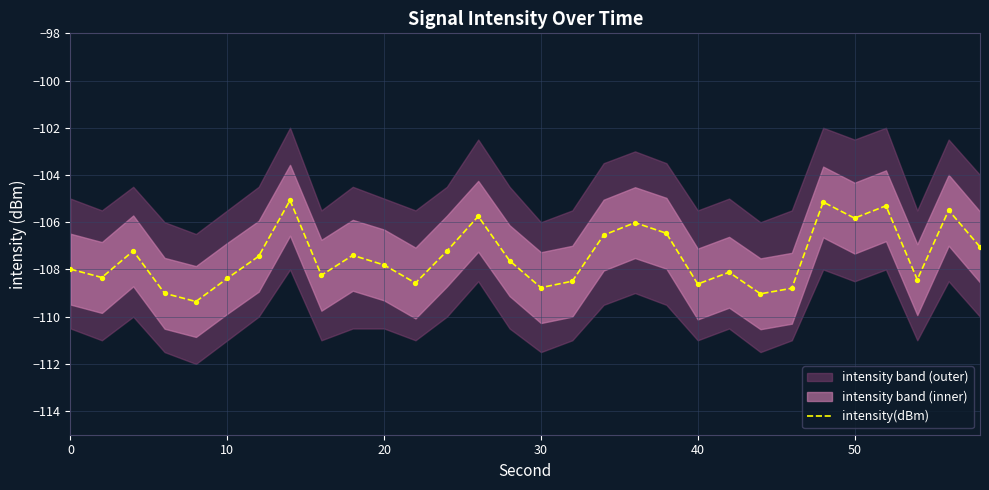

What is the minimum value for intensity(dBm)?

-109.4